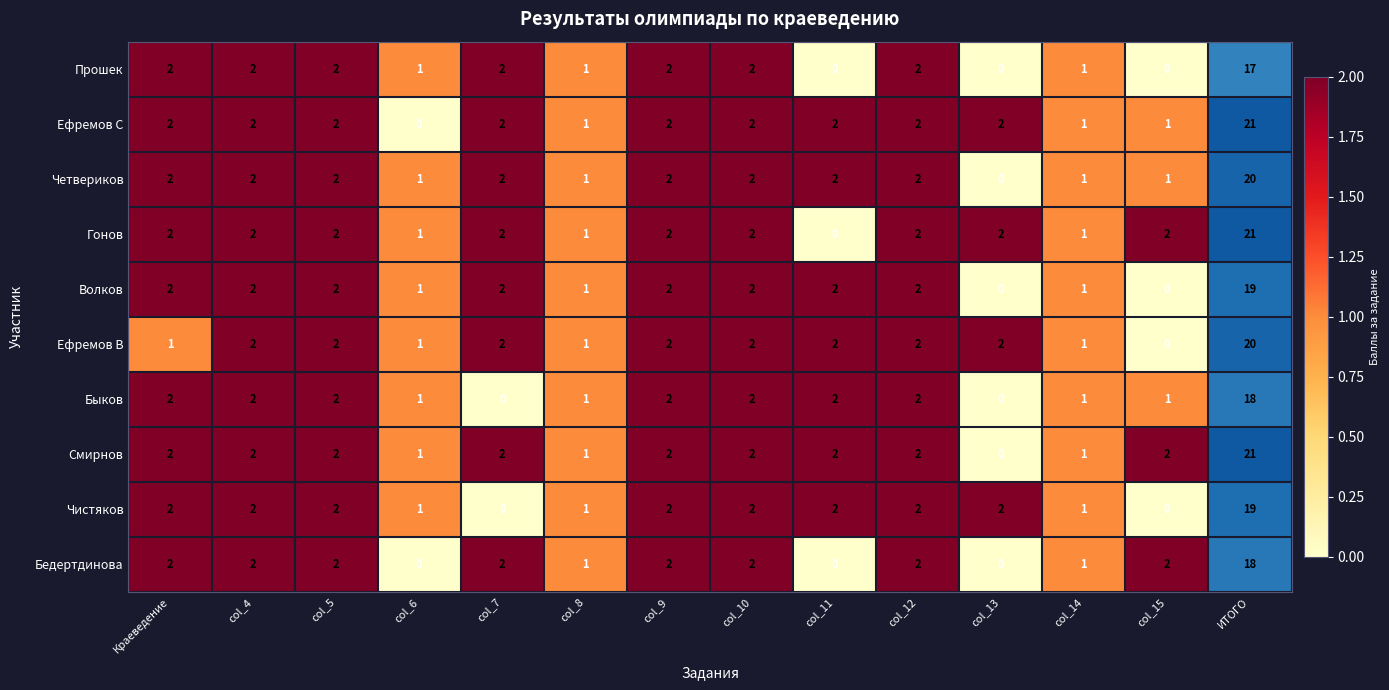

The Гонов series shows 3 at col_10. True or false?

False